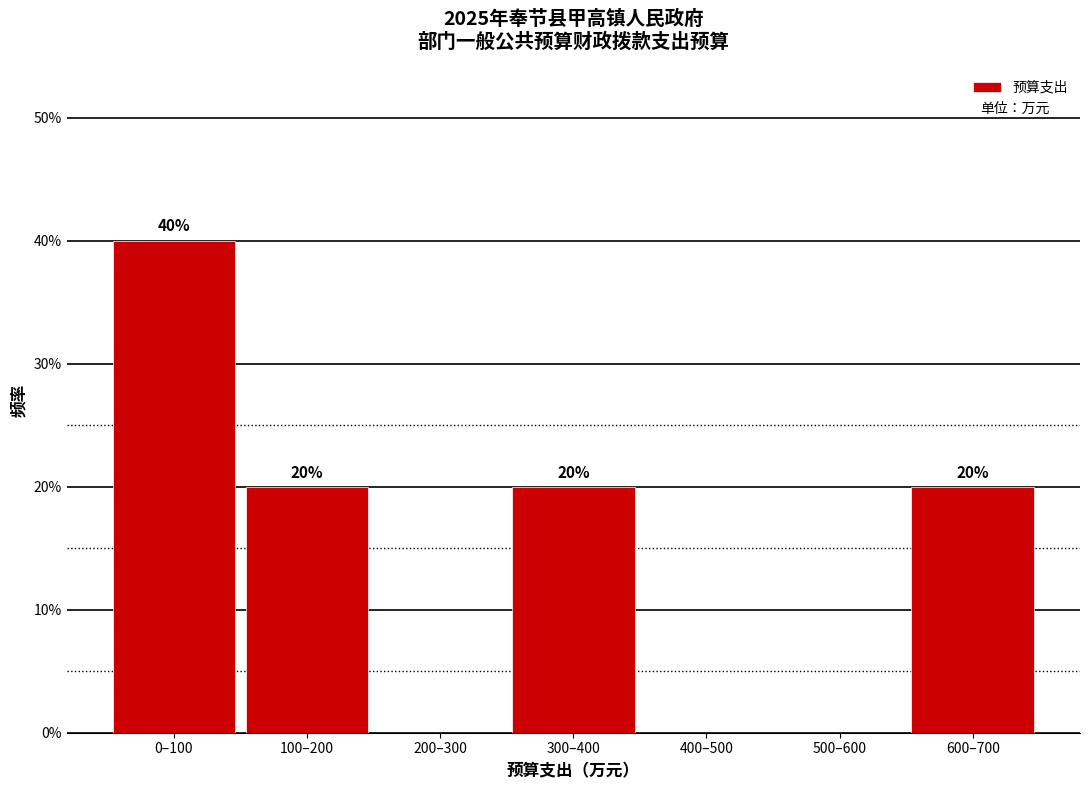

Are the bars horizontal?

No